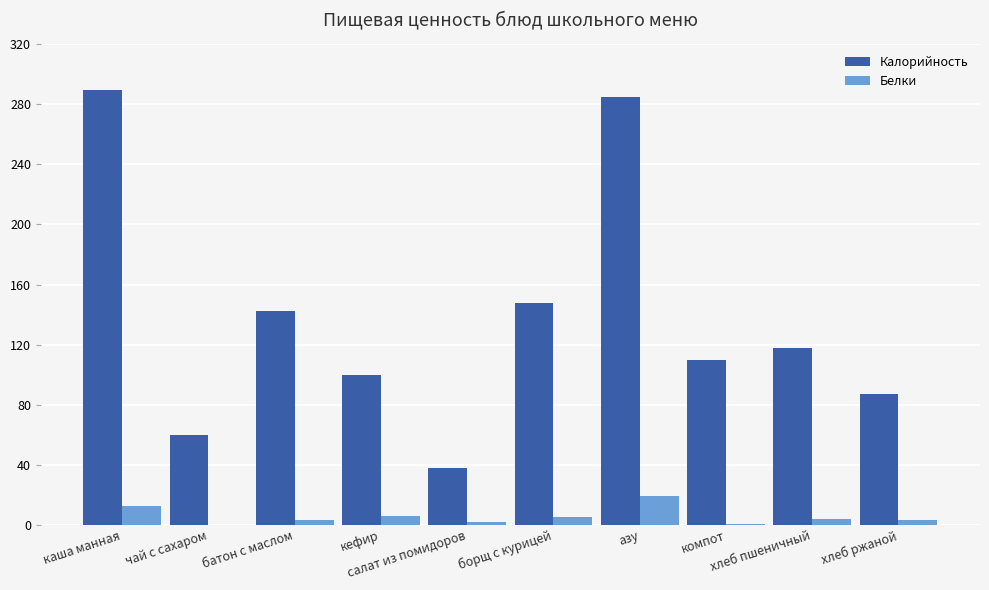

Where does the Калорийность series first go above 117?

каша манная